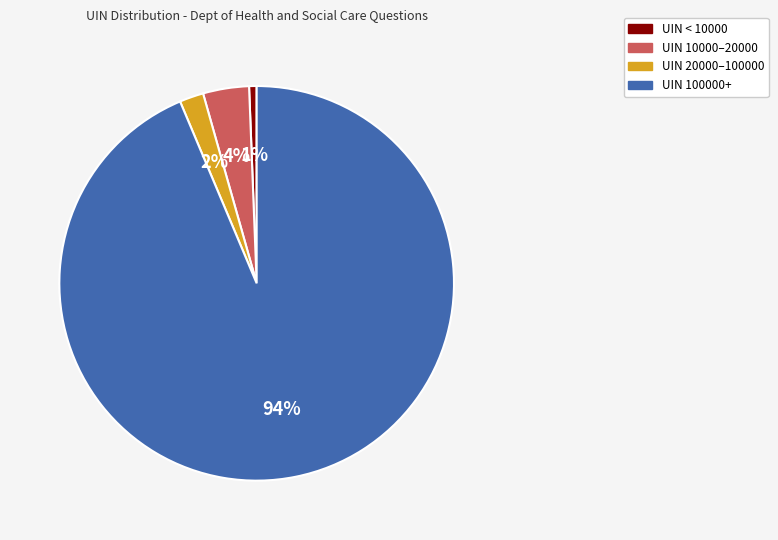

Combined, do UIN 10000–20000 and UIN < 10000 account for over 50%?

No